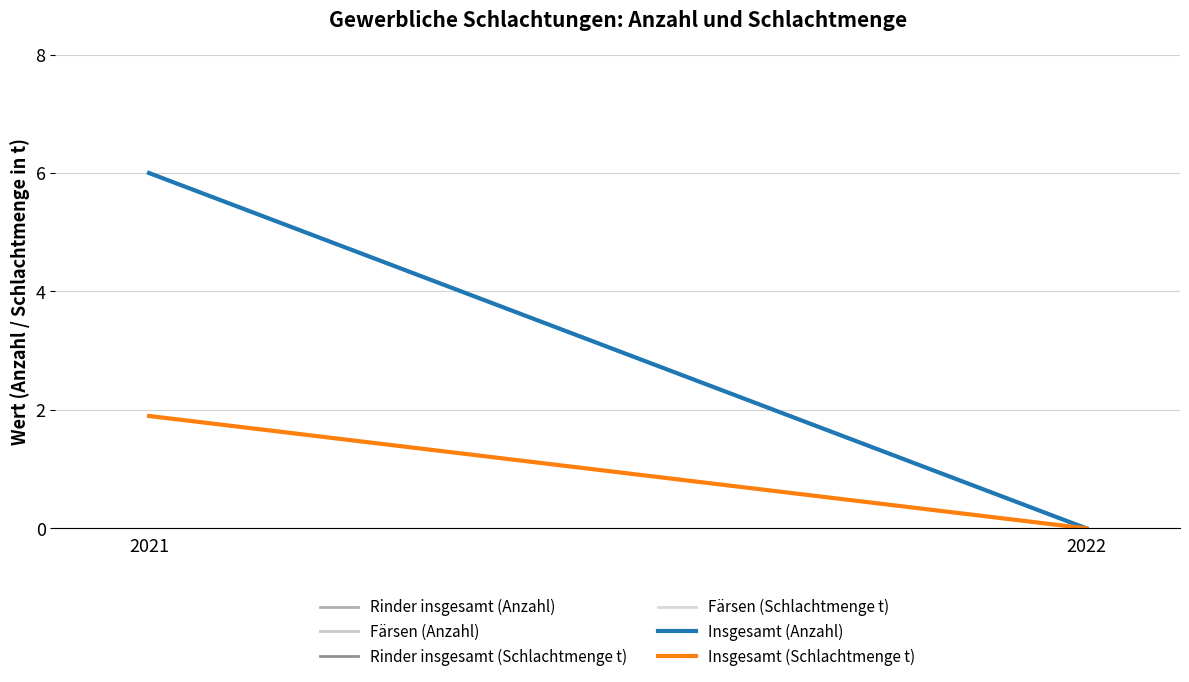

The value of Färsen (Anzahl) at 2022 is -3.8. True or false?

False